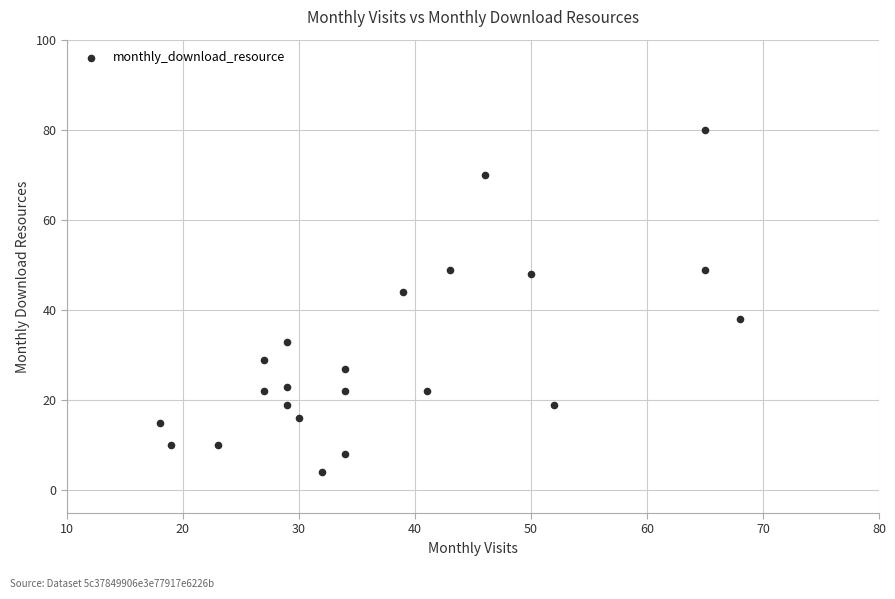

What is the range of Y values (max minus min)?

76